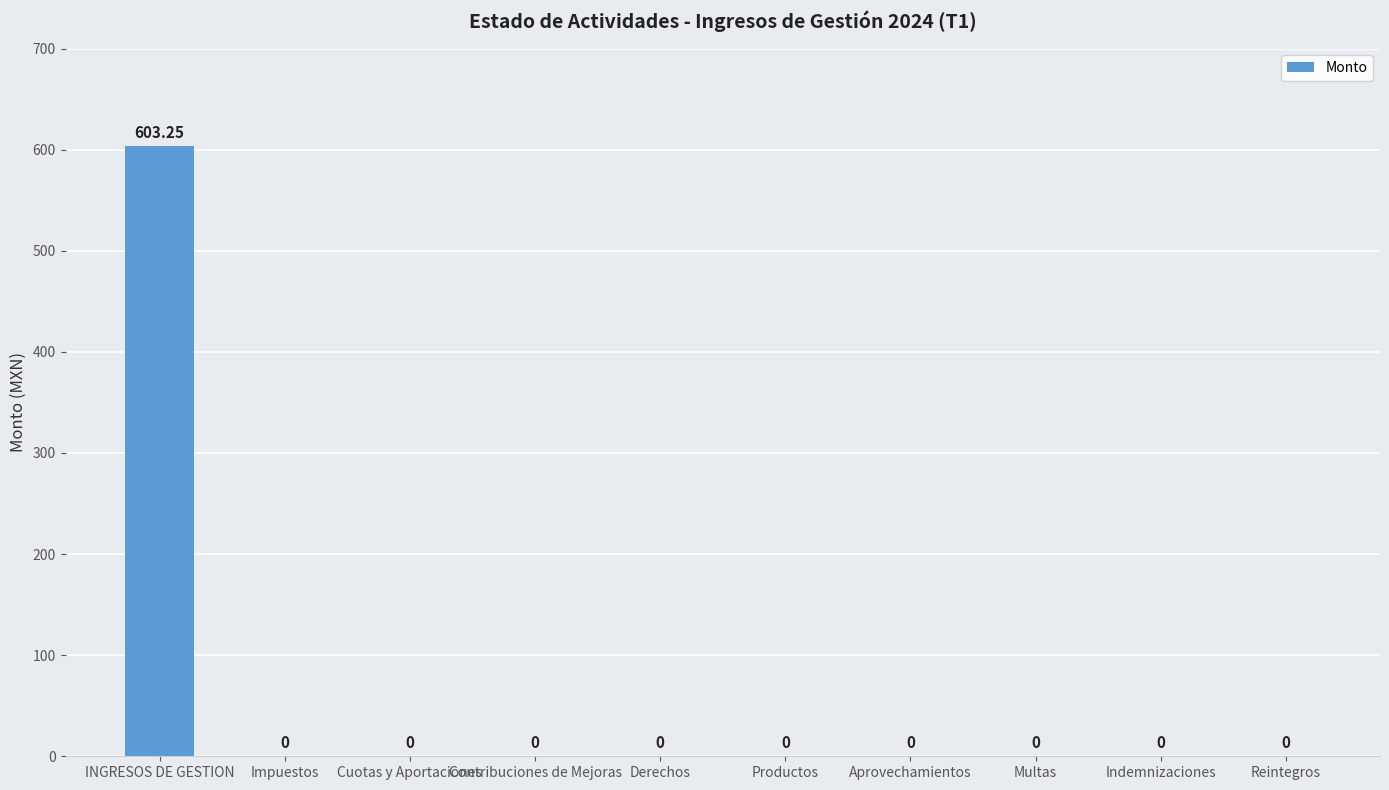

Which category has the highest value across all series?

INGRESOS DE GESTION